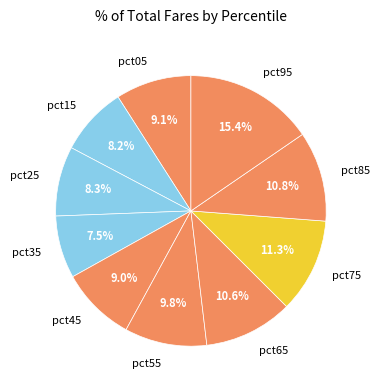

How much of the chart is everything except pct35?

92.5%